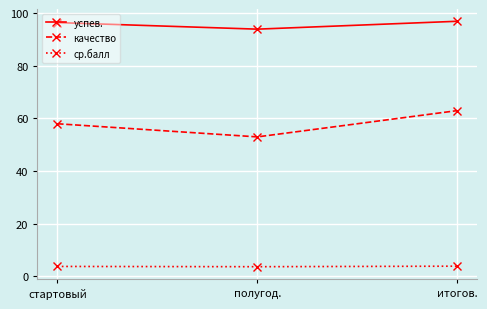

Which series changed the most between полугод. and итогов.?

качество